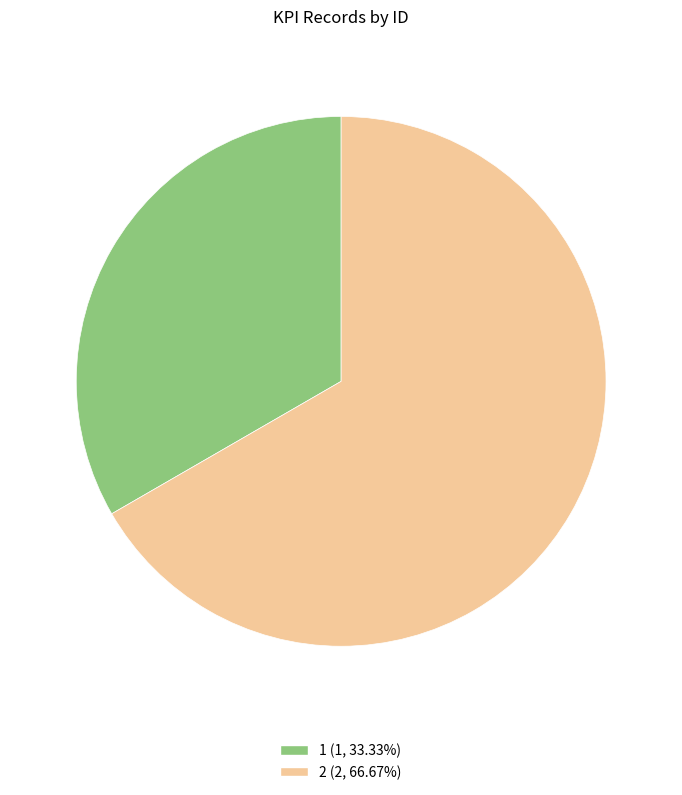

Is it true that 2 is 67% of the pie?

True